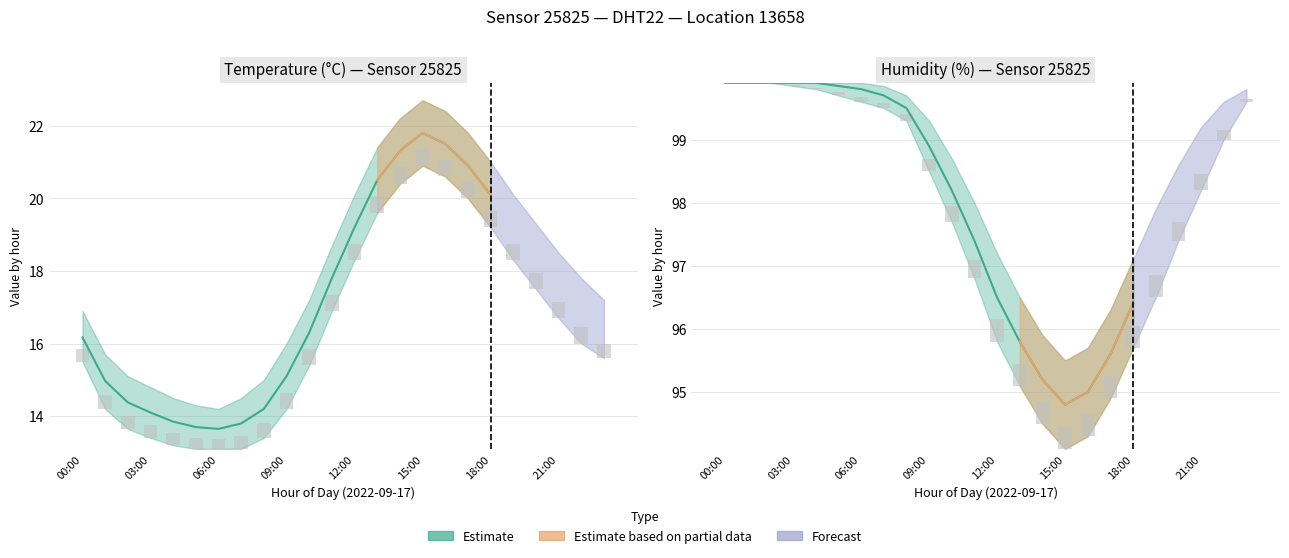

Rank the series by their maximum value, from lowest to highest.

temp_lower, temperature, temp_upper, humidity, humidity_upper, humidity_lower